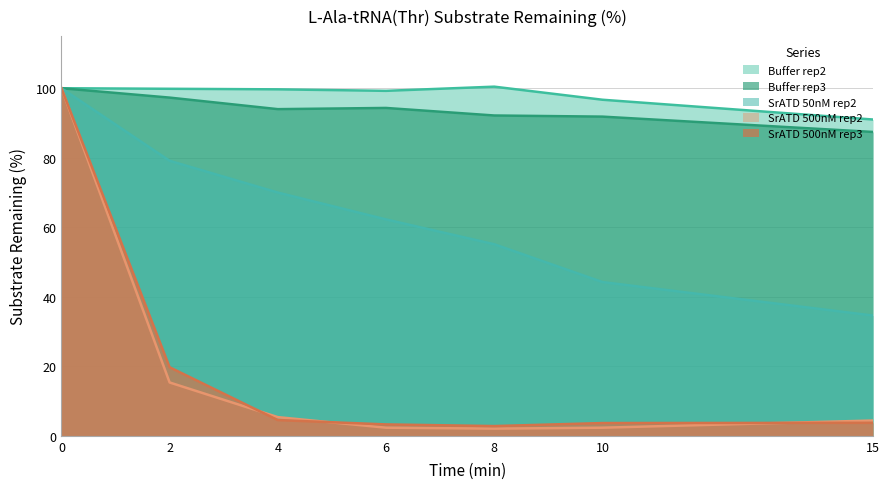

Which series has the widest spread of values?

SrATD 500nM rep2